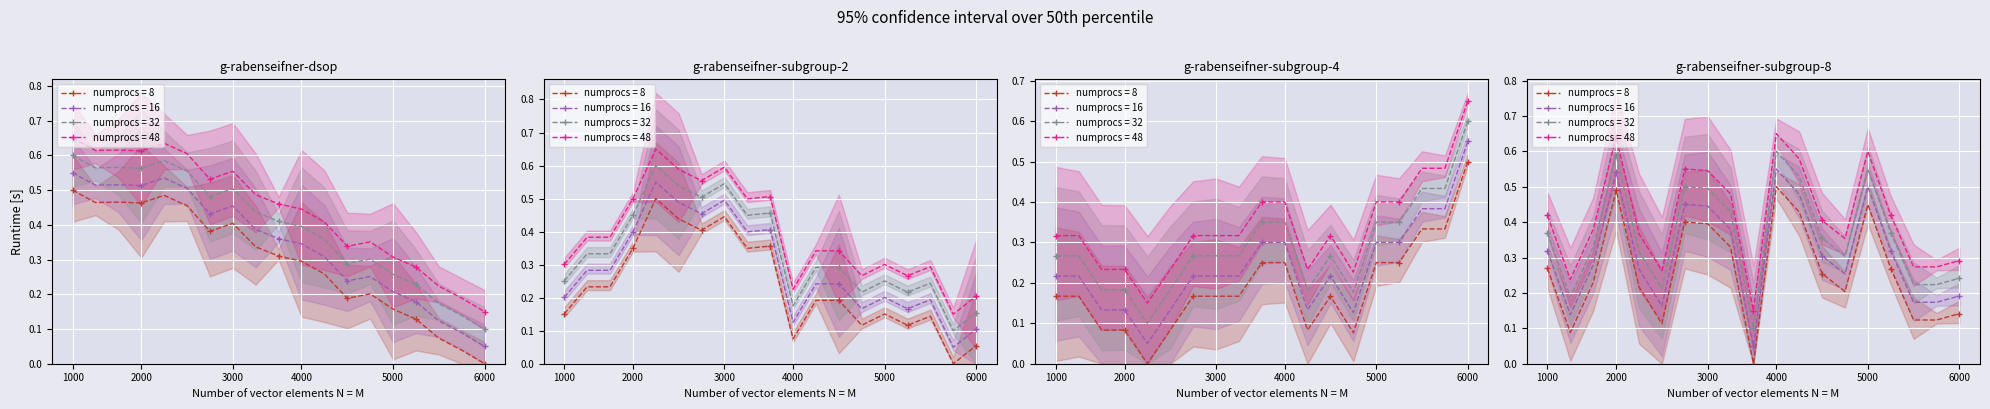

What is the value of the RH point at the 15th from the left?

0.2